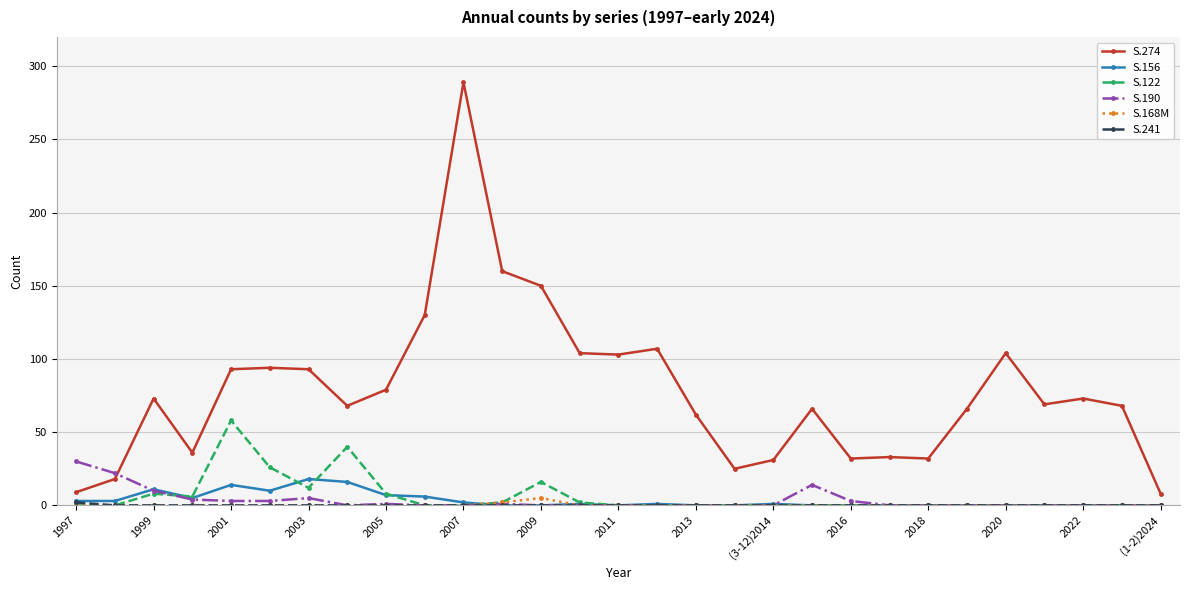

What is the greatest value displayed?

289